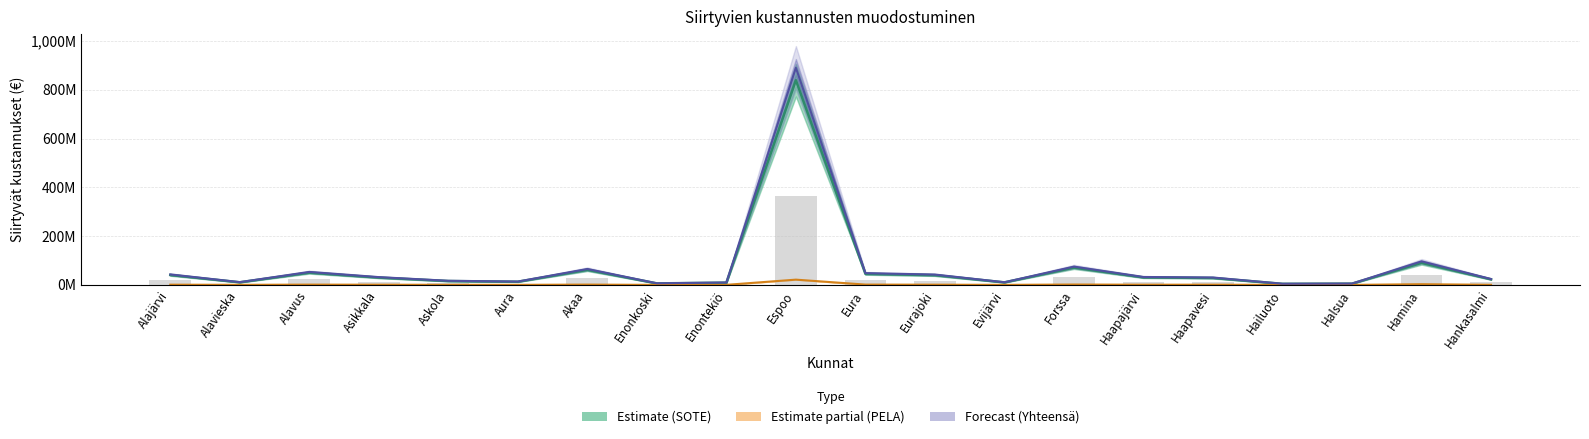

Is it true that PELA Keskiarvo equals 0.1 at Halsua?

False